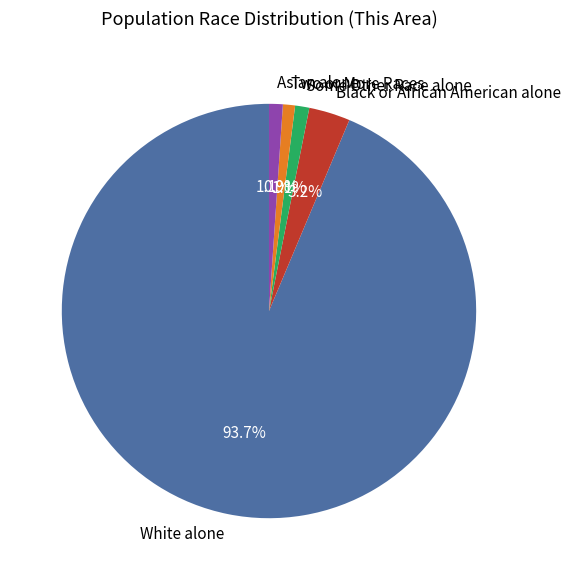

What is the largest slice in the pie chart?

White alone